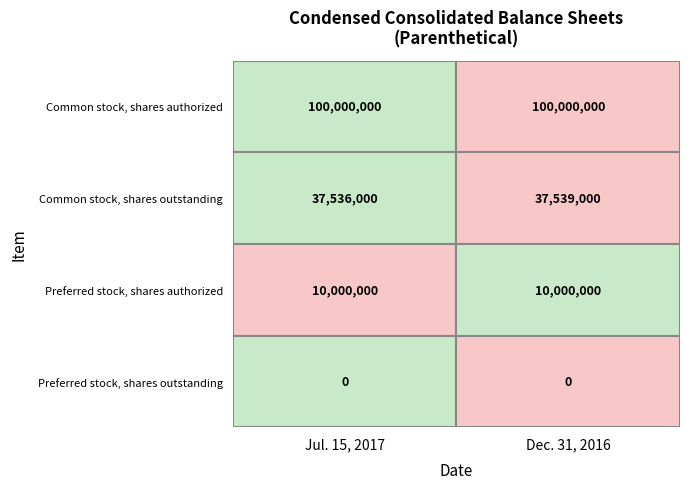

How many data points does each series have?

2